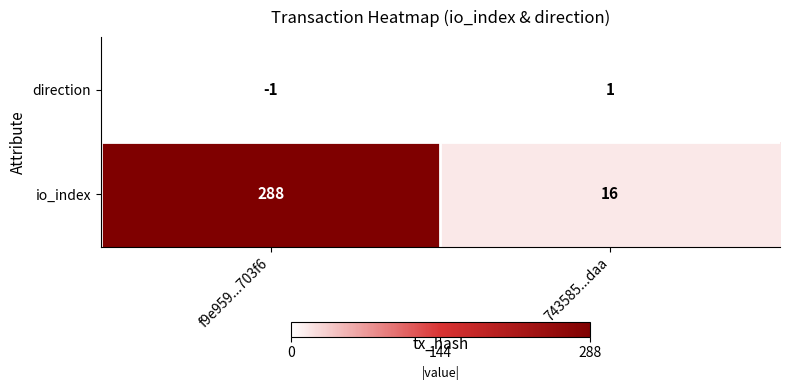

Is it true that io_index equals 8 at 743585...daa?

False